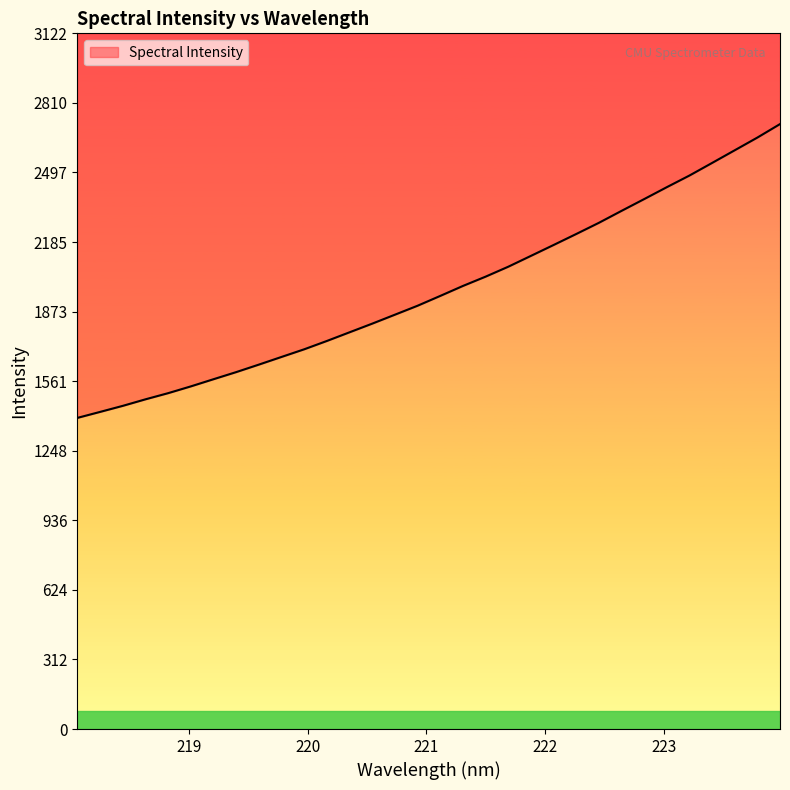

True or false: the data shows 719.0 at 221.8812.

False